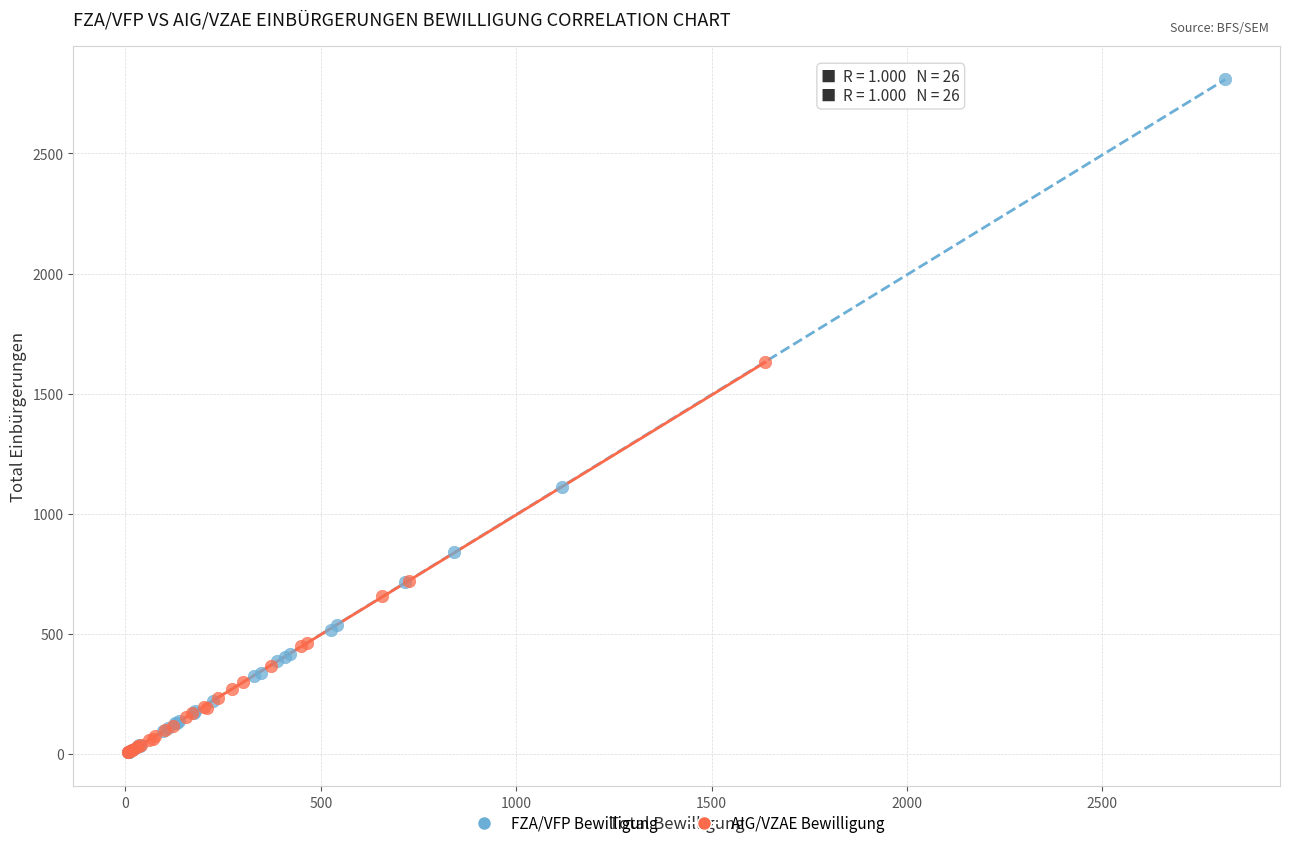

Which series contains the highest Y value?

FZA/VFP Bewilligung